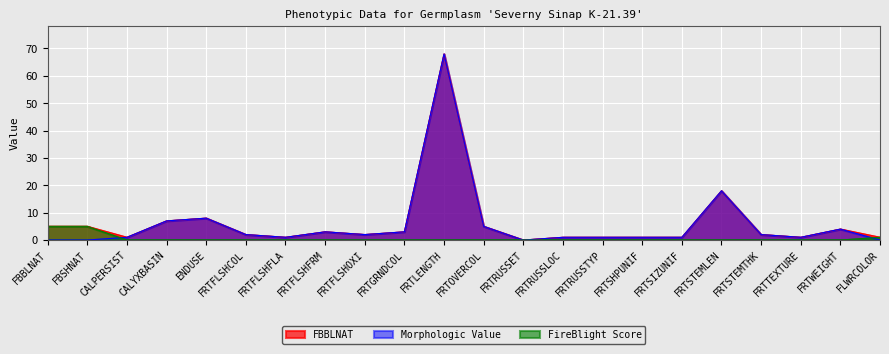

True or false: FBBLNAT and Morphologic Value cross at least once.

False